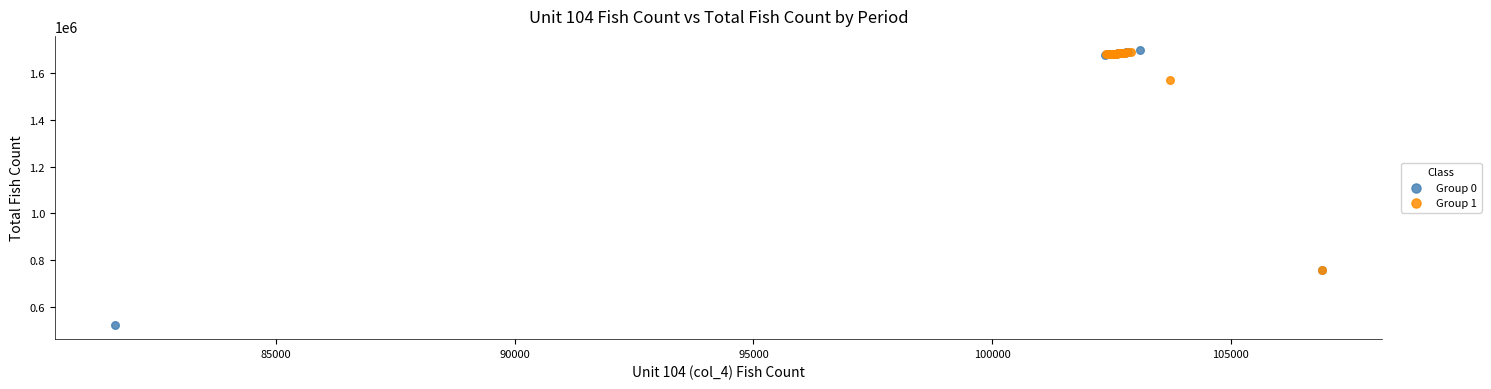

What are all the series names shown in the legend?

Group 0, Group 1